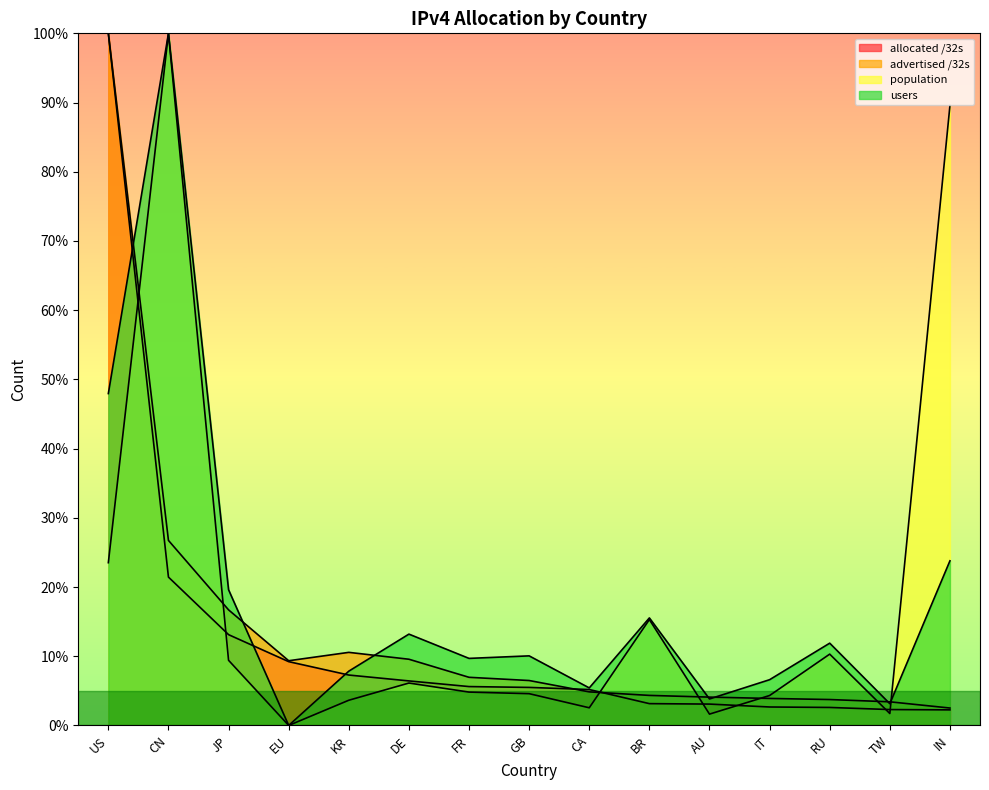

What is the difference between the second highest and minimum values in the advertised /32s series?

24.2